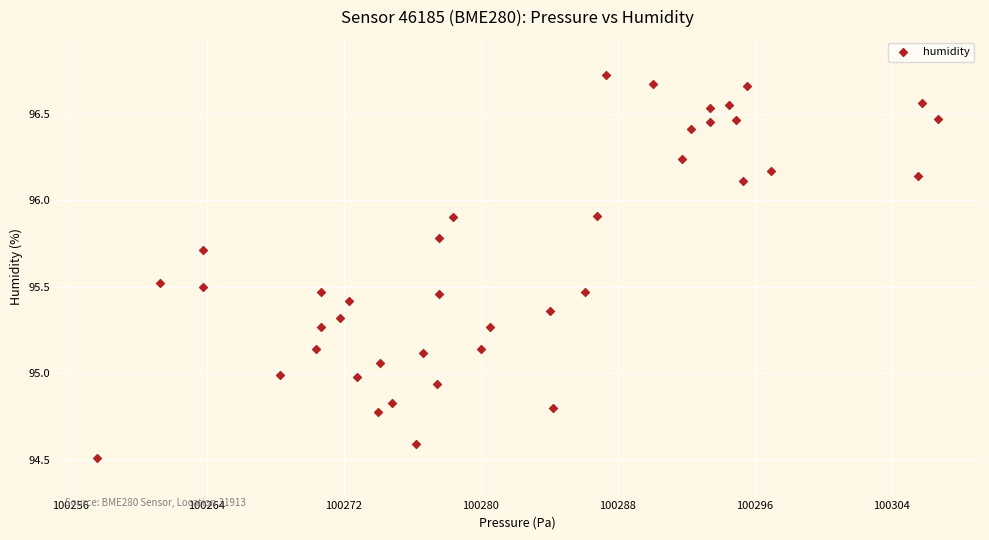

What is the range of Y values (max minus min)?

2.2